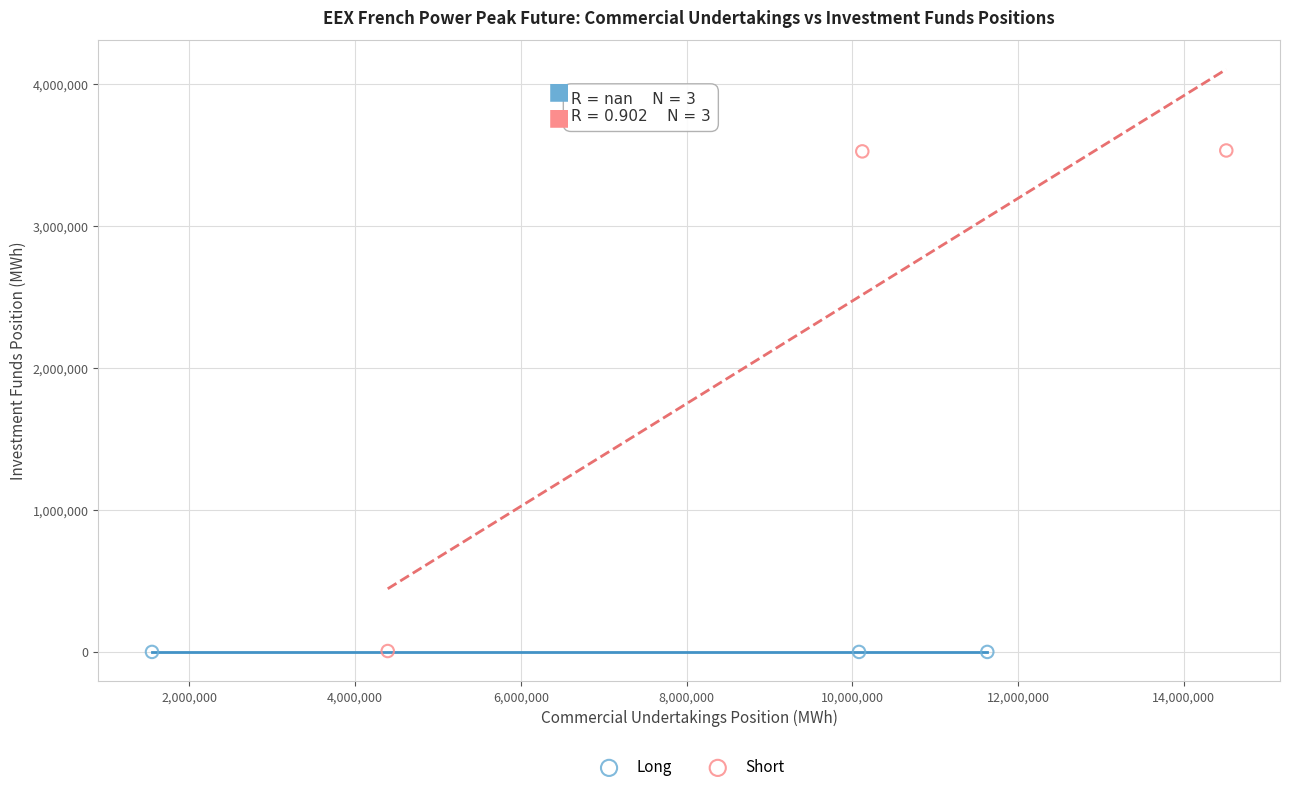

Which series contains the highest Y value?

Short